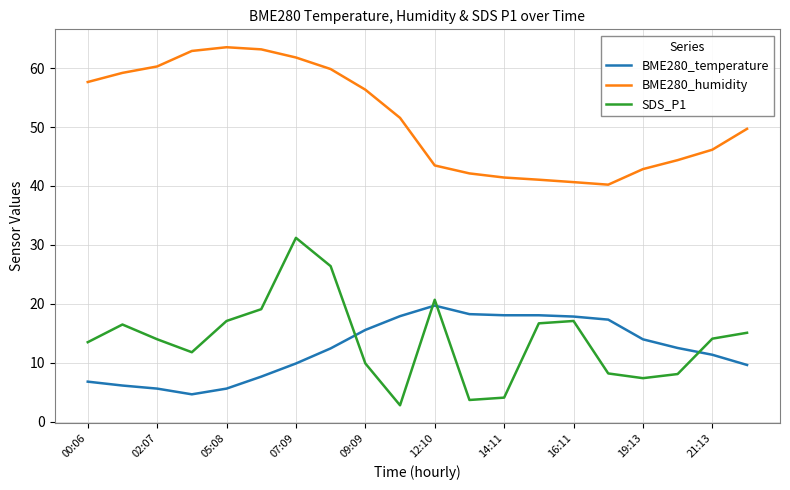

What is the minimum value for SDS_P1?

2.8